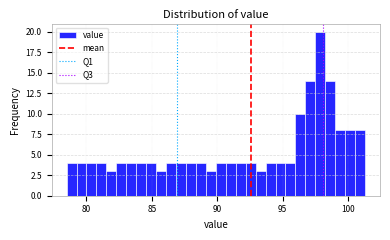

Read against the x-axis, roughly where is the centre of the tallest bar?

98.0